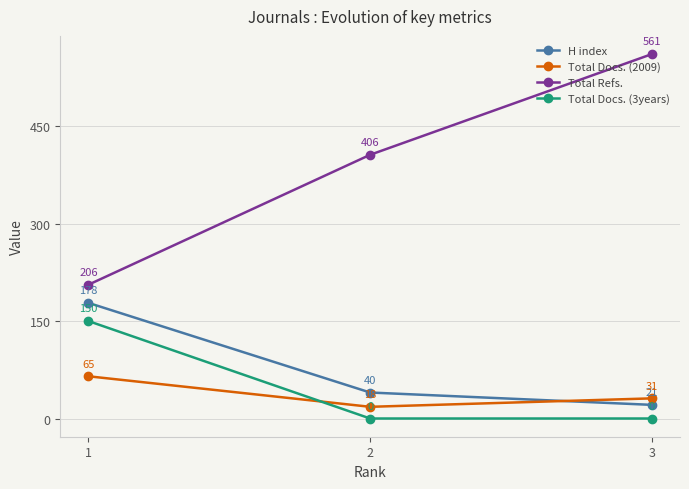

At which category is the sum across all series the highest?

3